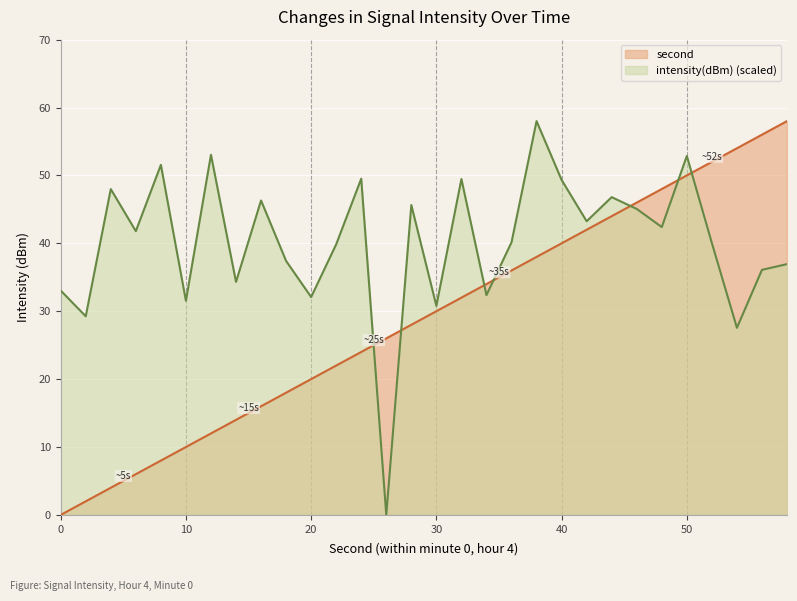

What value does the second series have at 54?

54.0